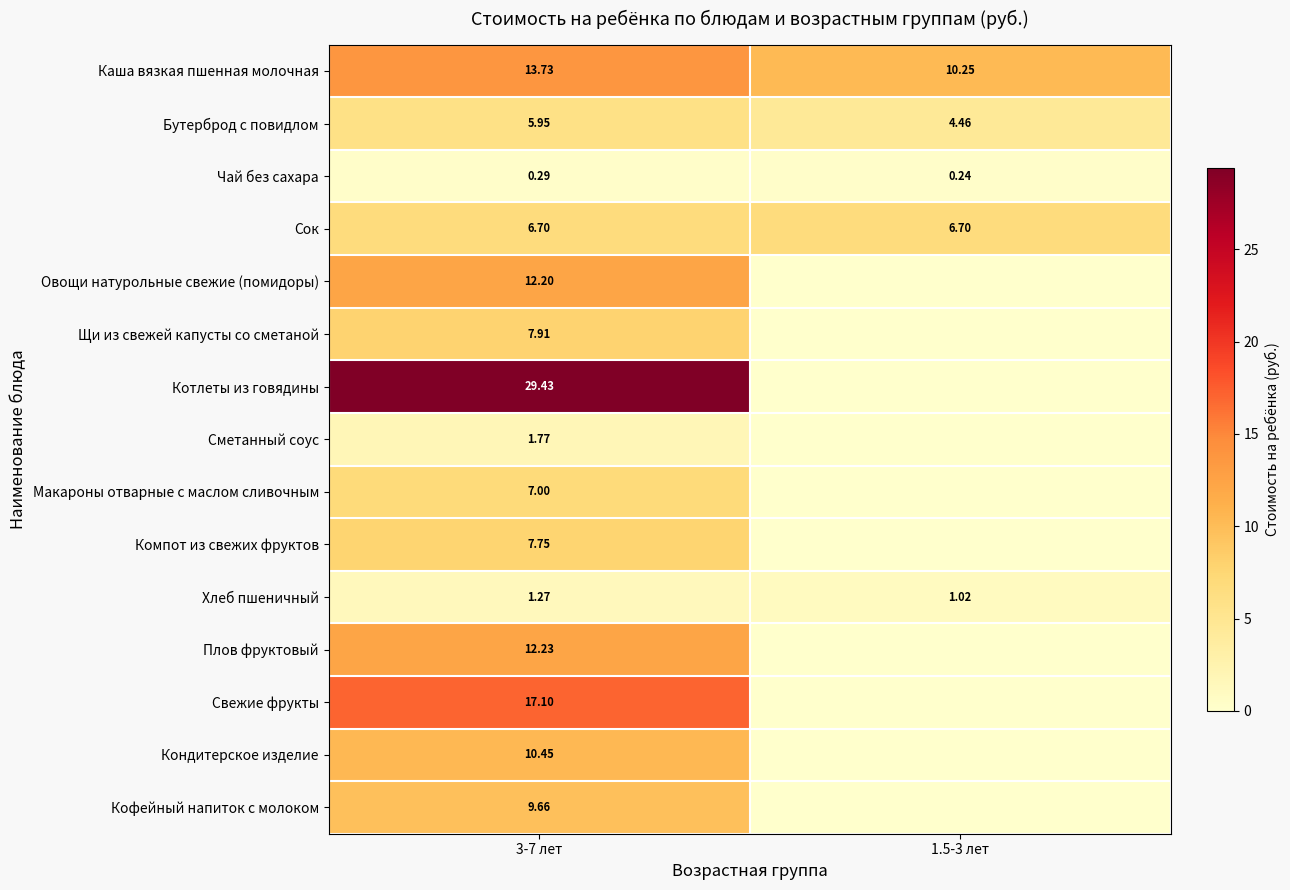

Which label corresponds to the largest value in the chart?

3-7 лет